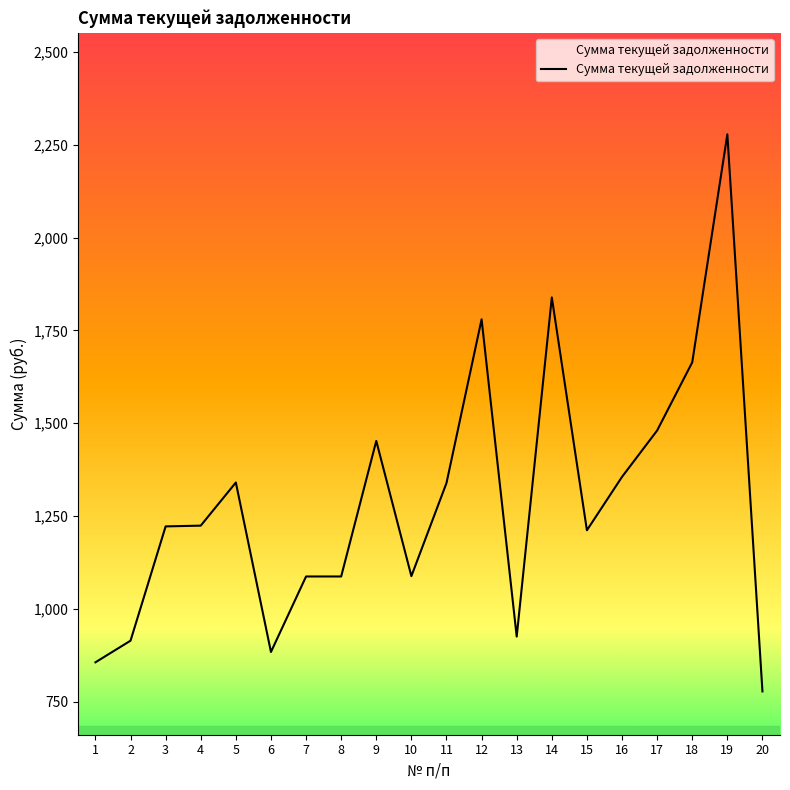

What is the difference between the maximum and minimum values?

1500.7